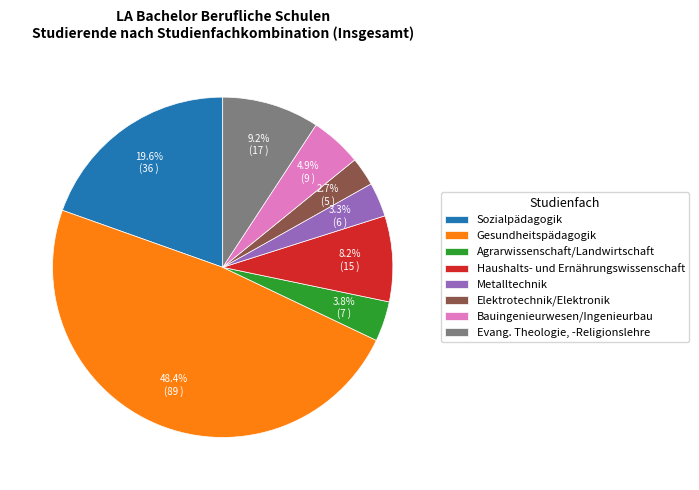

Rank the categories by value from highest to lowest.

Gesundheitspädagogik, Sozialpädagogik, Evang. Theologie, -Religionslehre, Haushalts- und Ernährungswissenschaft, Bauingenieurwesen/Ingenieurbau, Agrarwissenschaft/Landwirtschaft, Metalltechnik, Elektrotechnik/Elektronik